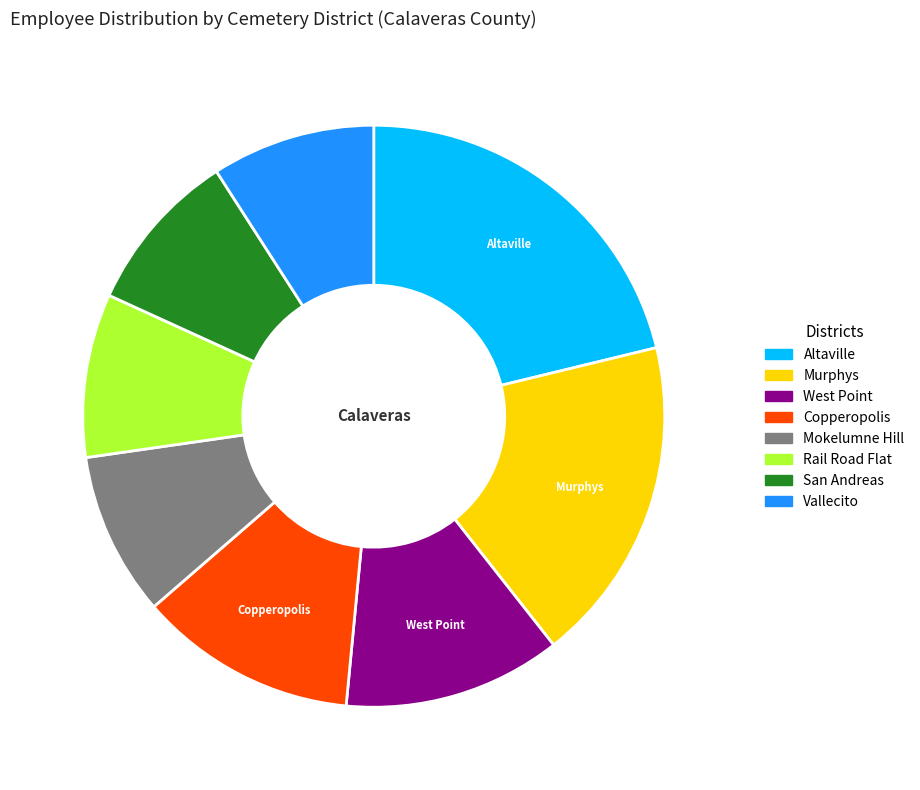

What is the largest slice in the pie chart?

Altaville